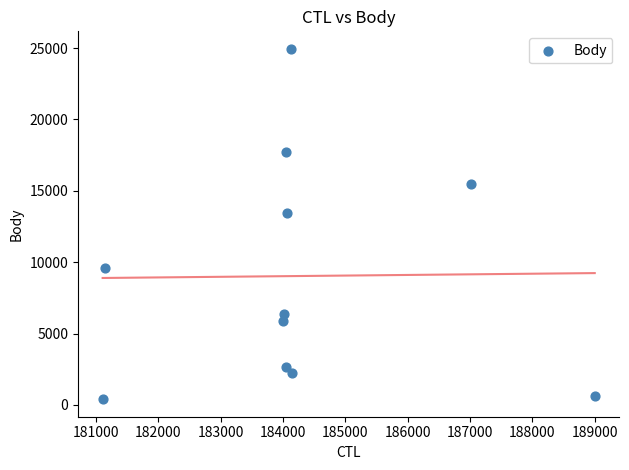

What Y value in the scatter plot is closest to 12672?

13440